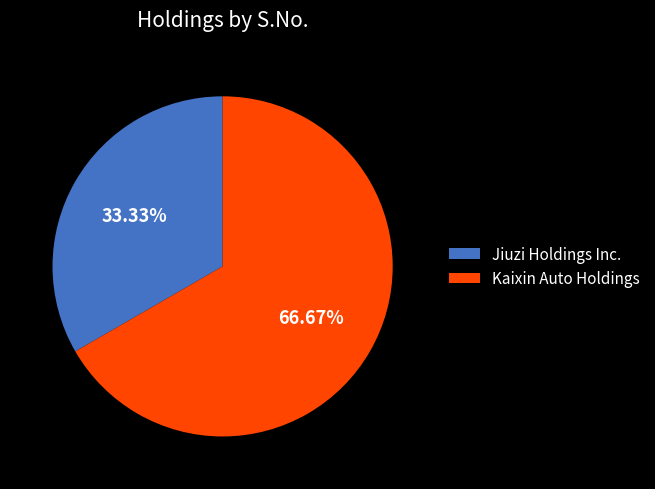

Is the sum of Kaixin Auto Holdings and Jiuzi Holdings Inc. greater than half?

Yes